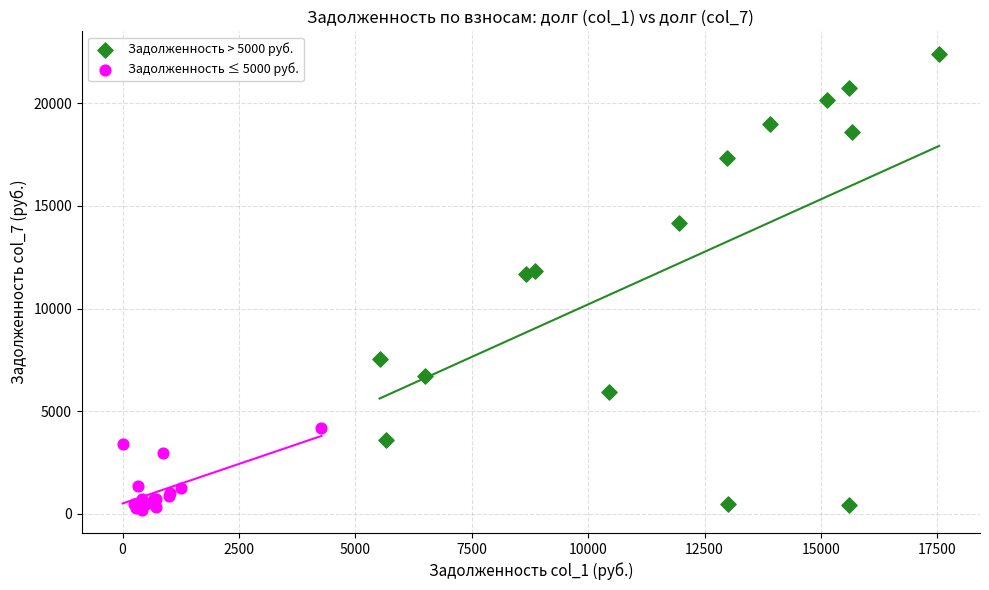

Which series has the widest spread of Y values?

Задолженность > 5000 руб.